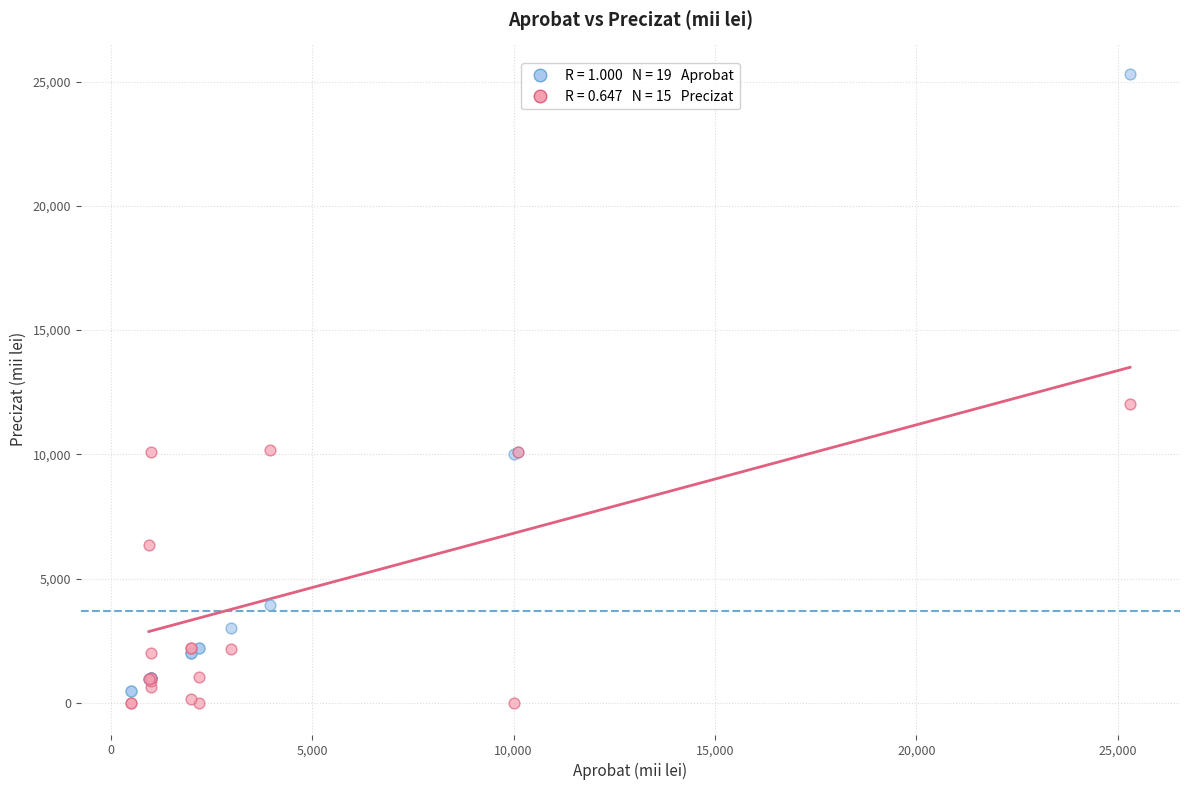

Across all series, what Y value is closest to 12650?

12047.2